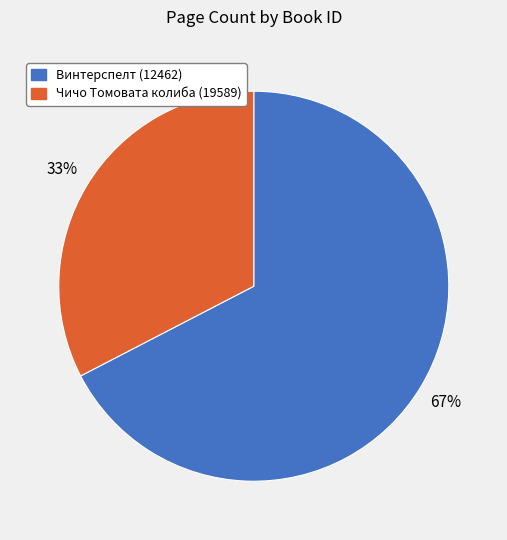

Which slice is the smallest?

Чичо Томовата колиба (19589)